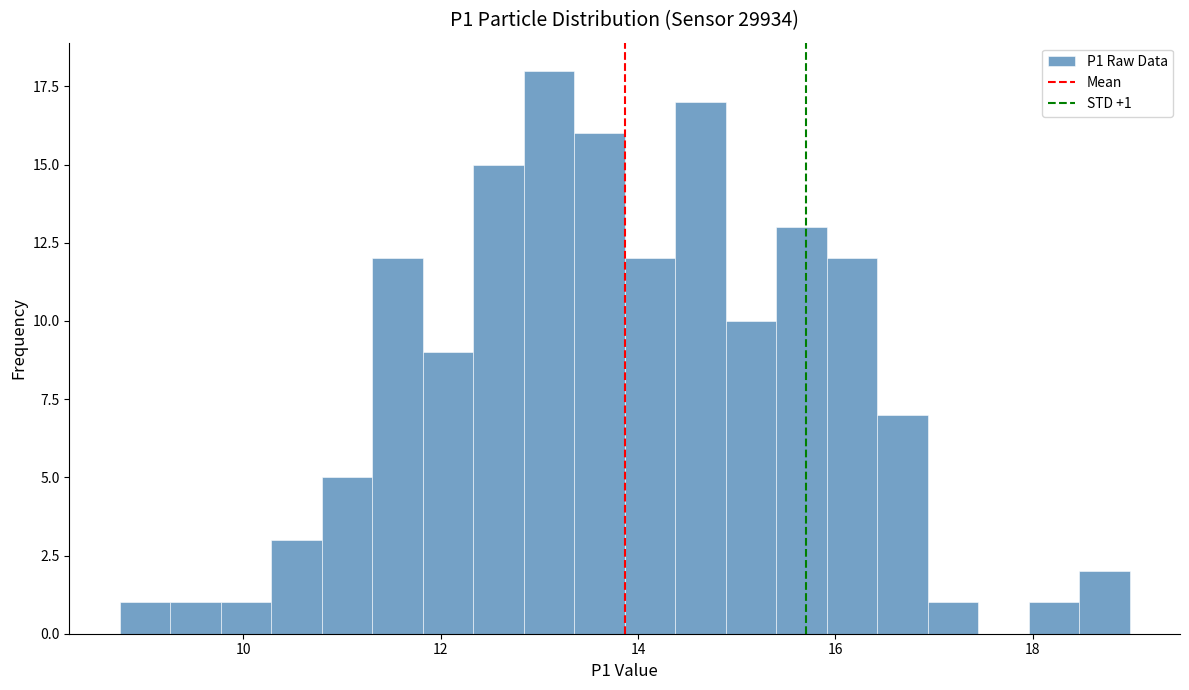

Read against the x-axis, roughly where is the centre of the tallest bar?

13.0